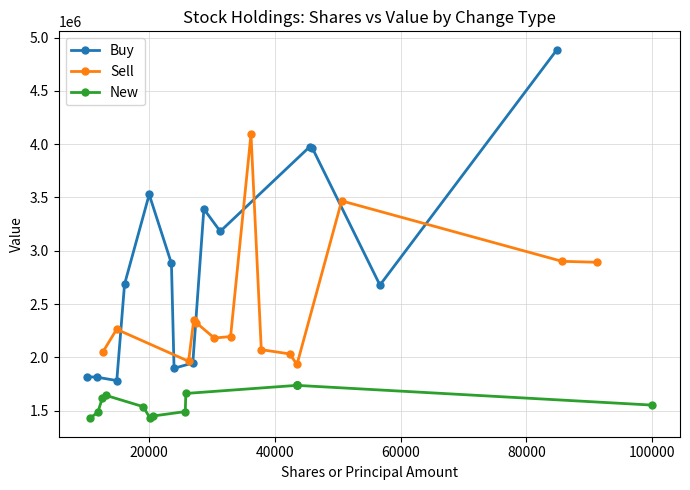

What is the lowest value of the Buy series?

1782000